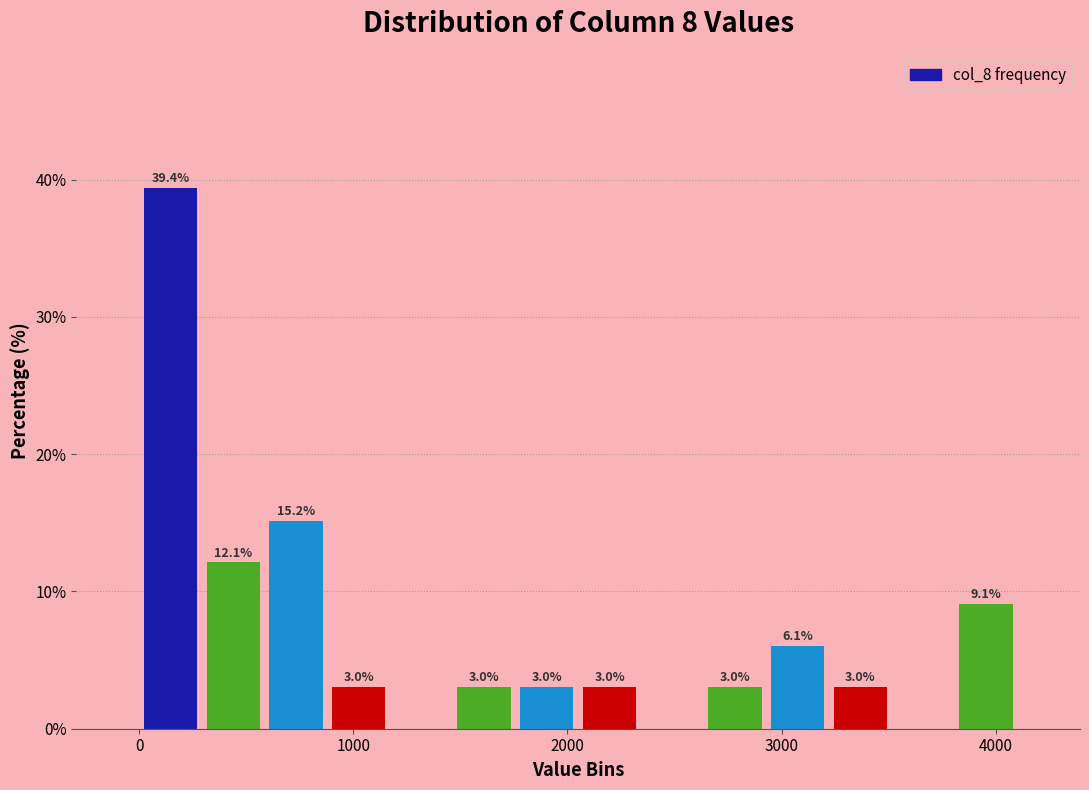

Read against the x-axis, roughly where is the centre of the tallest bar?

100